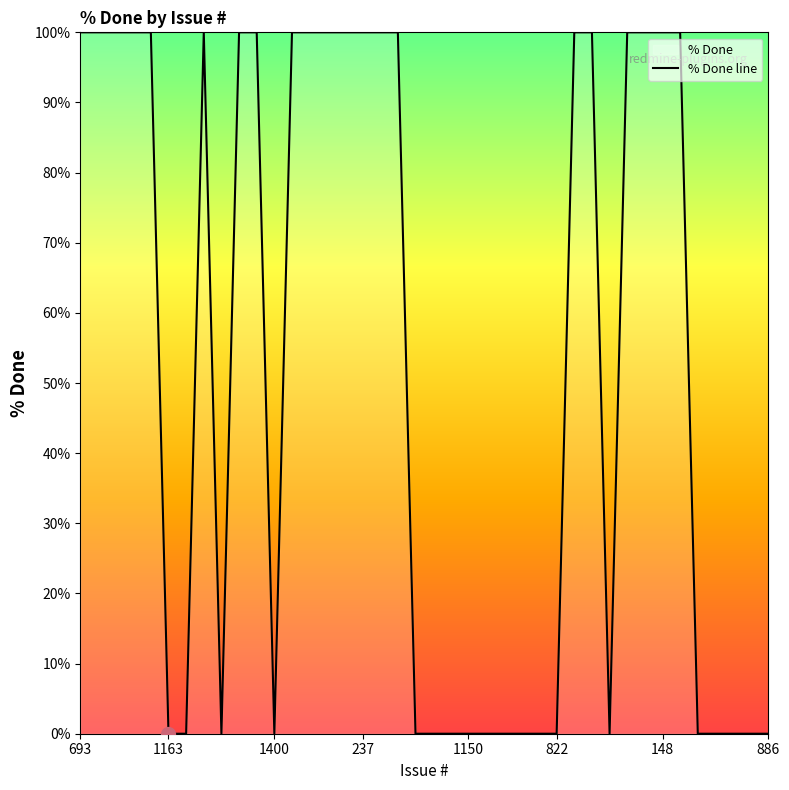

What is the maximum value shown in the chart?

100